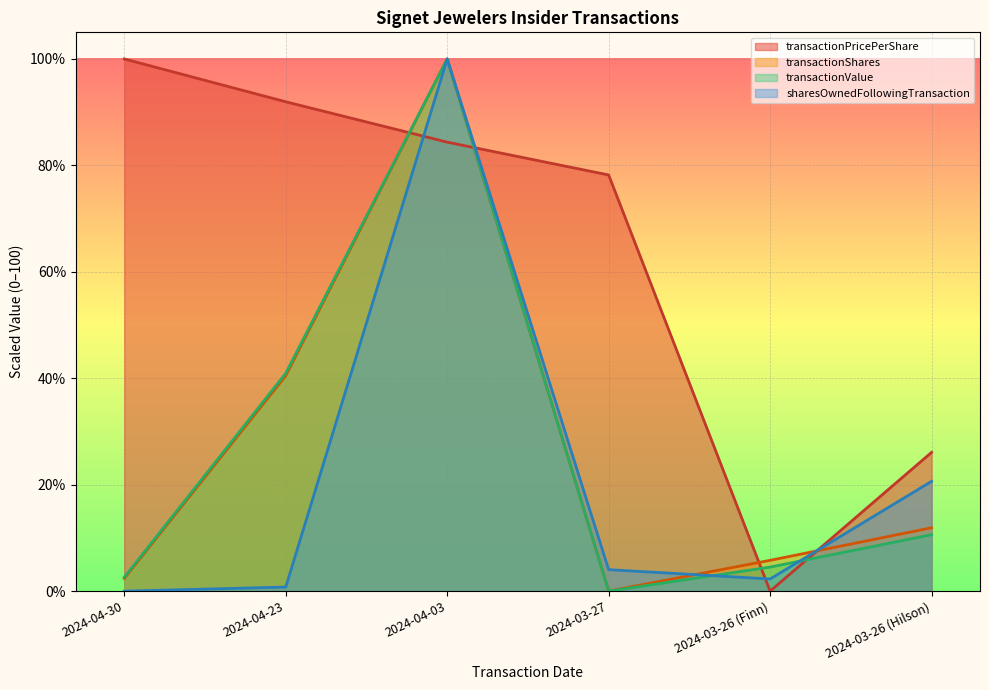

Rank the categories by transactionPricePerShare value from highest to lowest.

2024-04-30, 2024-04-23, 2024-04-03, 2024-03-27, 2024-03-26 (Hilson), 2024-03-26 (Finn)